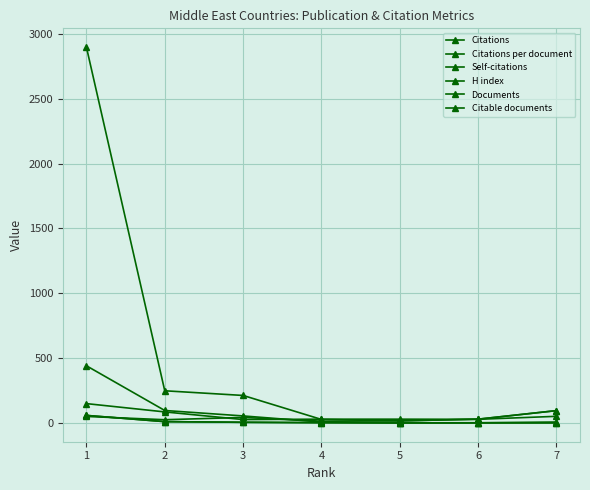

Rank the series at 3 from highest to lowest value.

Citations, Self-citations, Citations per document, H index, Documents, Citable documents